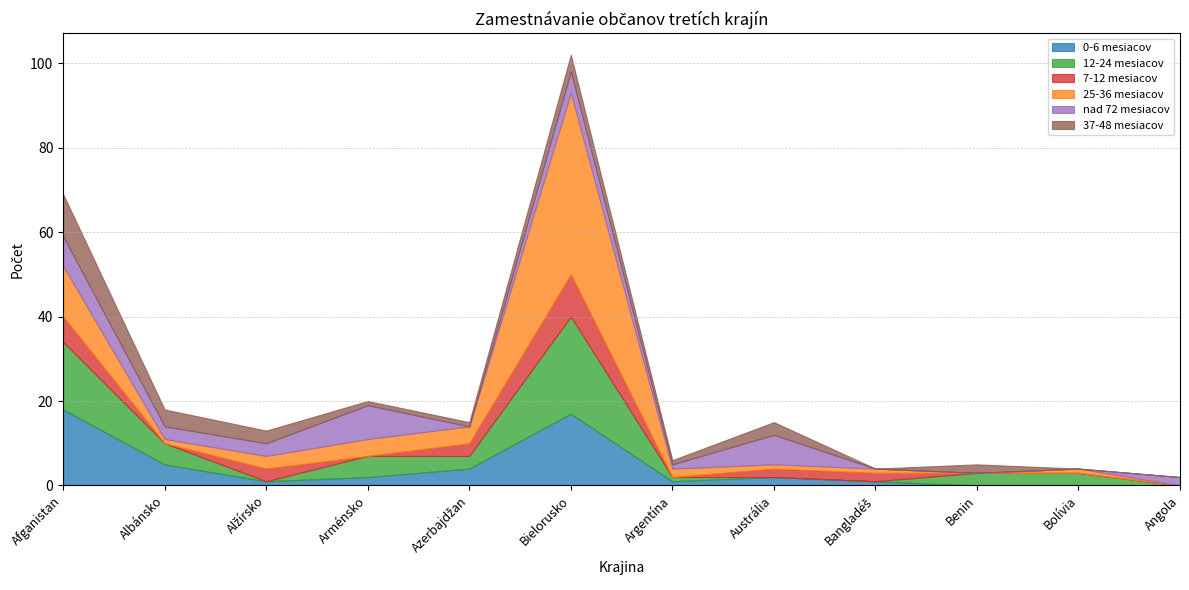

In 12-24 mesiacov, how many points are lower than both neighbors (excluding endpoints)?

2